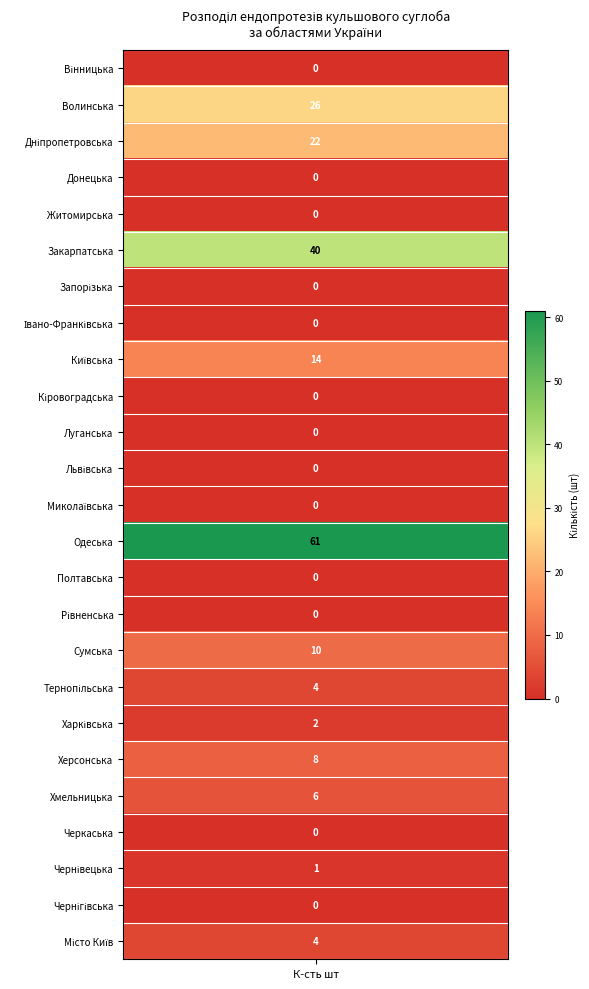

Reading left to right, extract all data points from this chart.

values=0	1=26	2=22	3=0	4=0	5=40	6=0	7=0	8=14	9=0	10=0	11=0	12=0	13=61	14=0	15=0	16=10	17=4	18=2	19=8	20=6	21=0	22=1	23=0	24=4